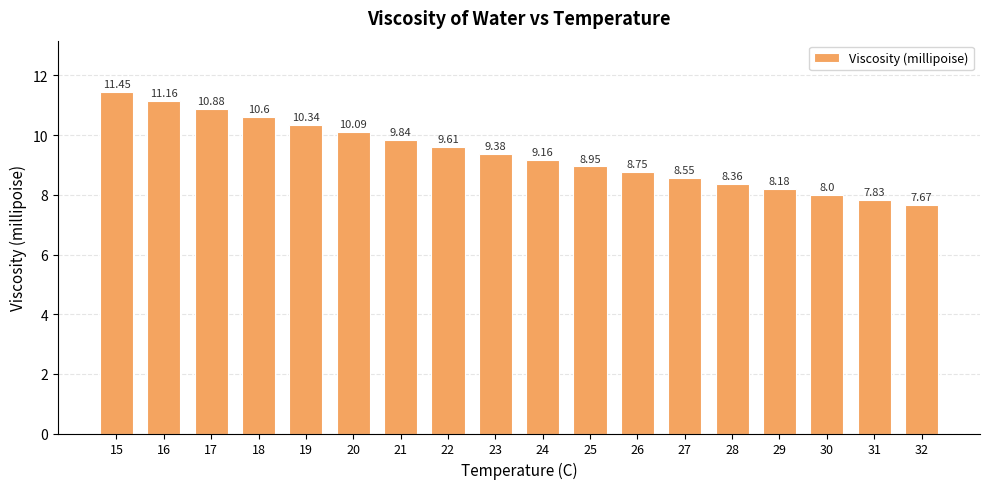

How many distinct data groups are displayed?

1